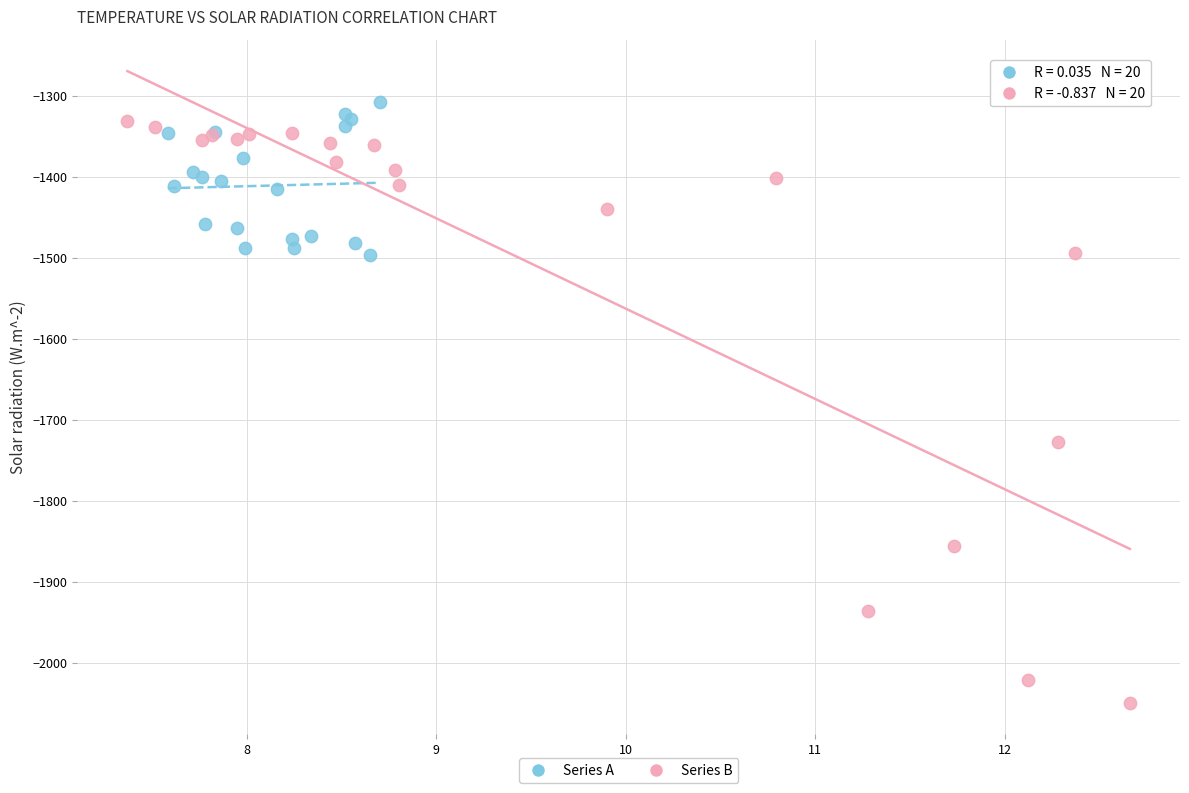

Which series has the widest spread of Y values?

Series B